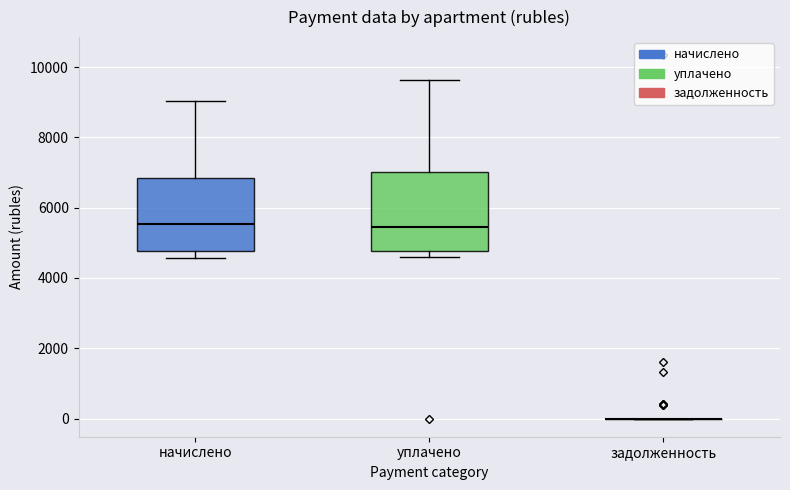

Reading left to right, read every box against the y-axis: the position of its median line, the range the box covers, and the ends of its whiskers. The values are not printed on the chart, so give them approximately, as read against the axis.

начислено: median 5600, box 4800 to 6800, whiskers 4600 to 9000
уплачено: median 5400, box 4800 to 7000, whiskers 4600 to 9600
задолженность: box collapsed to a line at 0, whiskers 0 to 0